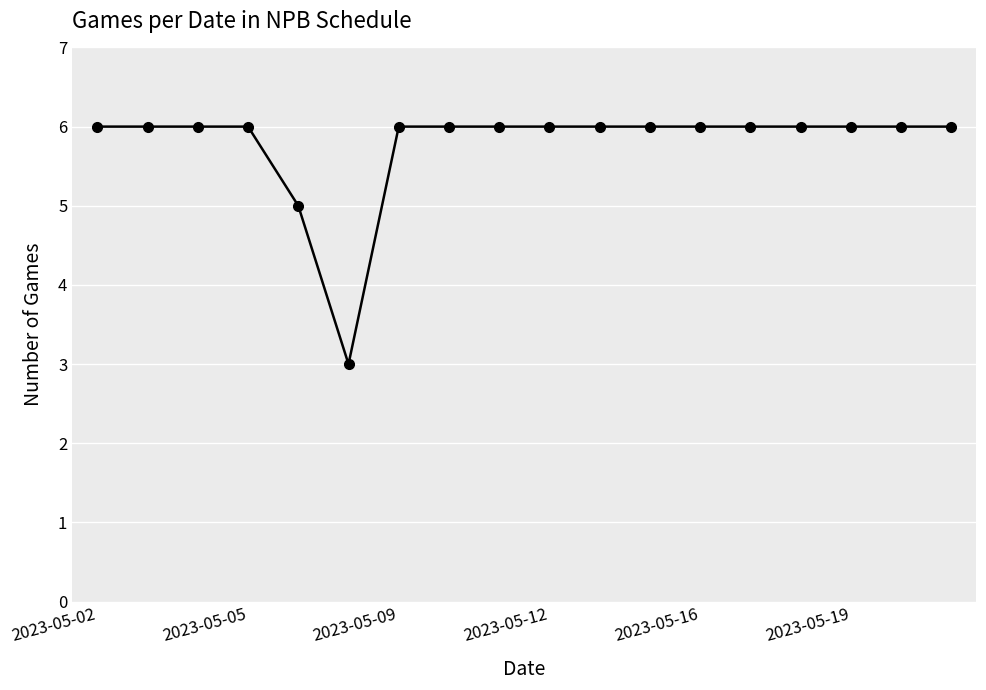

What is the maximum value shown in the chart?

6